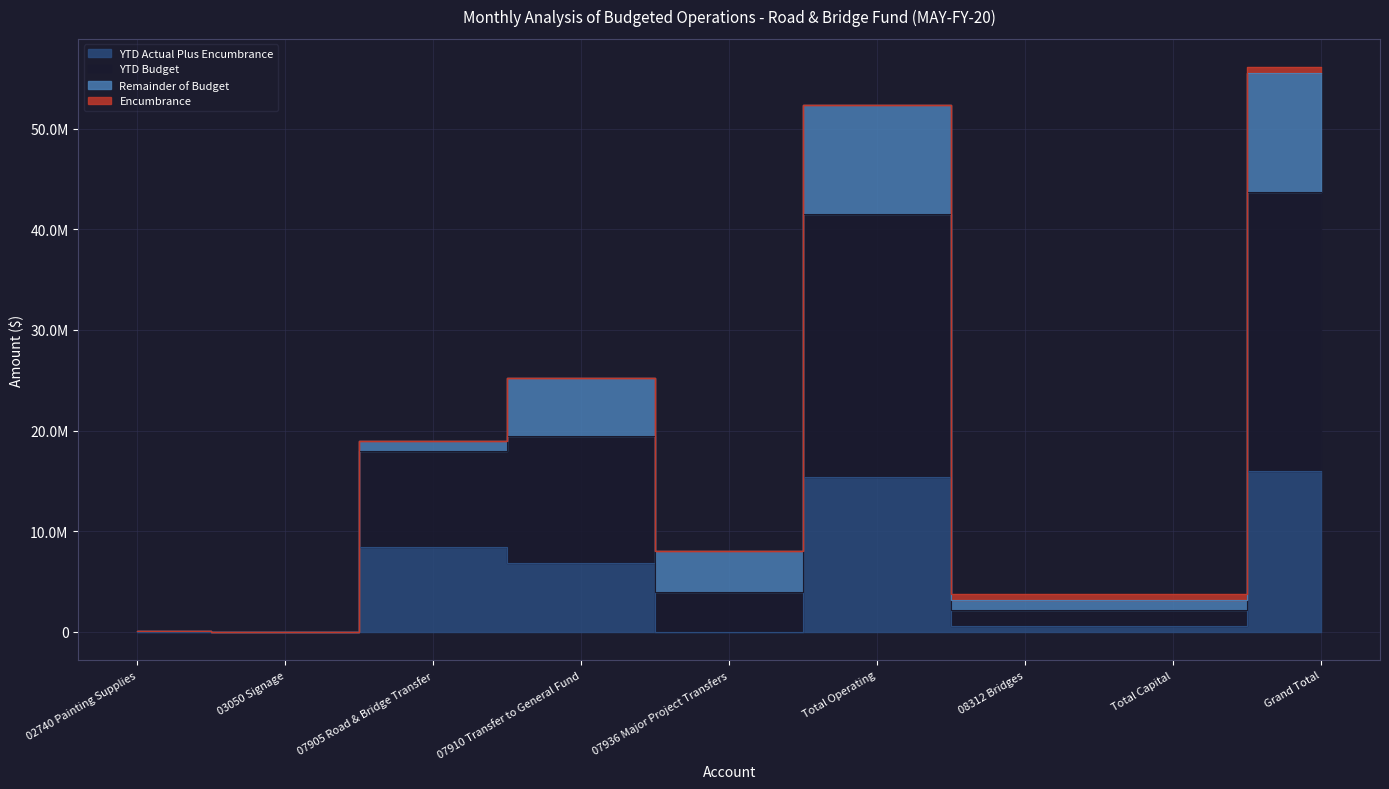

What position from the right is 03050 Signage?

8